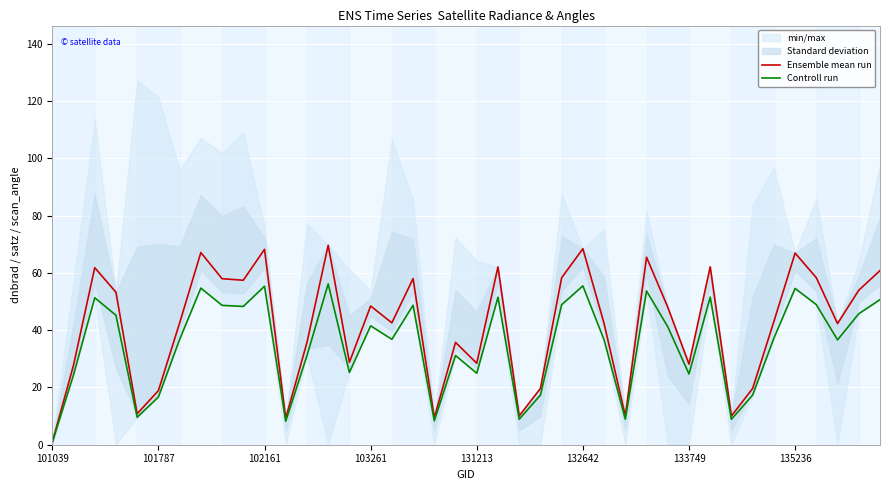

The value of Ensemble mean run at 133749 is 18.4. True or false?

False